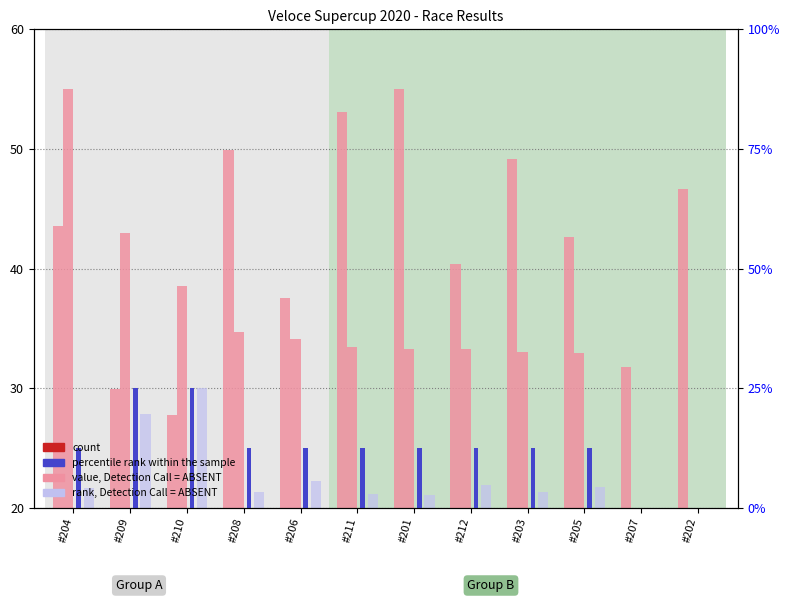

What is the greatest value displayed?

55.0